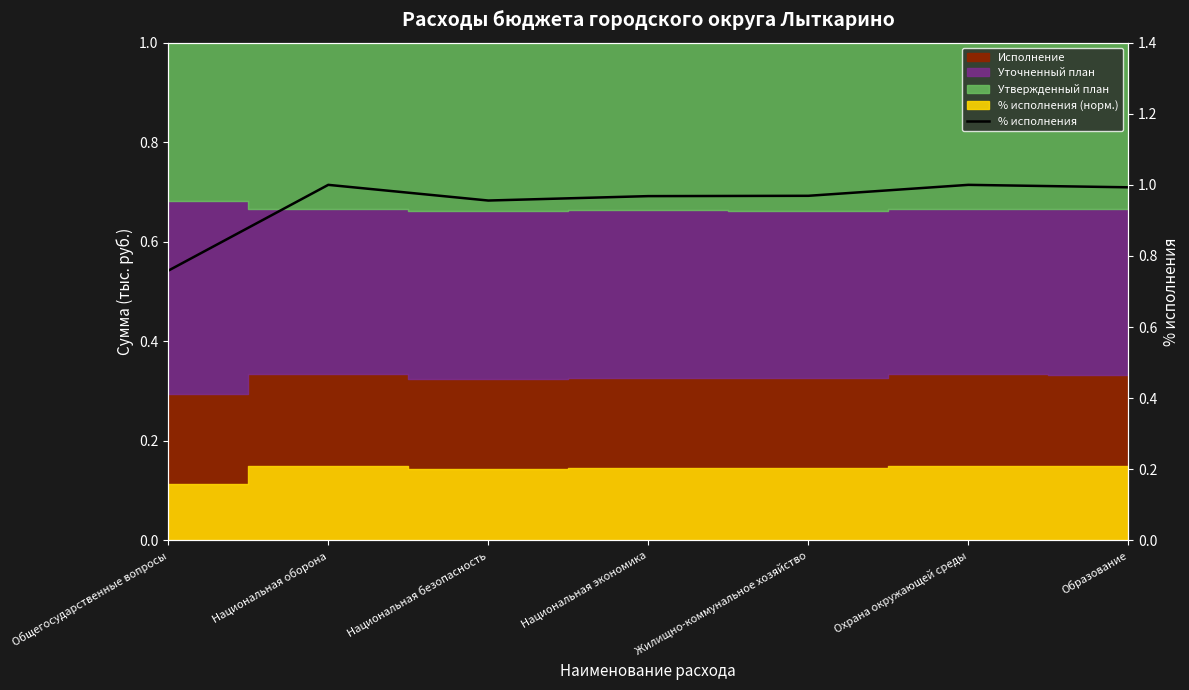

List the labels in order of value, smallest first.

Общегосударственные вопросы, Национальная безопасность, Национальная экономика, Жилищно-коммунальное хозяйство, Образование, Национальная оборона, Охрана окружающей среды